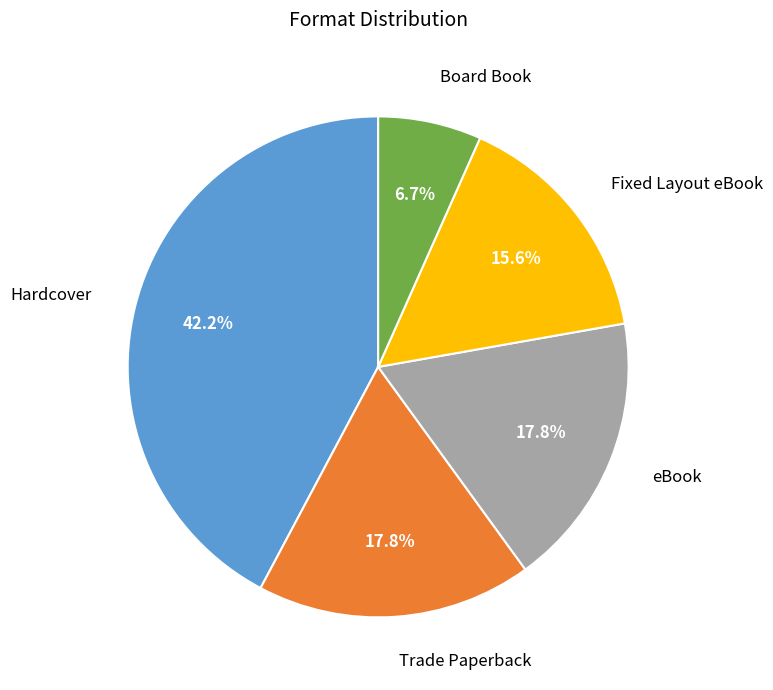

Does any single category account for the majority?

No